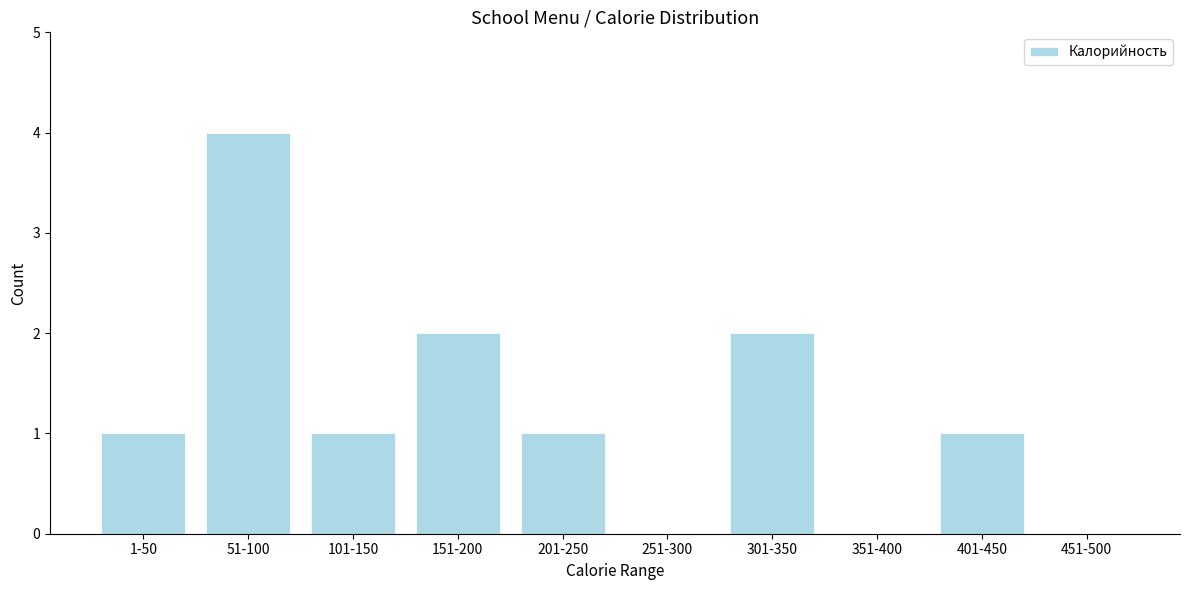

Reading left to right, transcribe all the data shown in this chart.

1-50=1	51-100=4	101-150=1	151-200=2	201-250=1	251-300=0	301-350=2	351-400=0	401-450=1	451-500=0